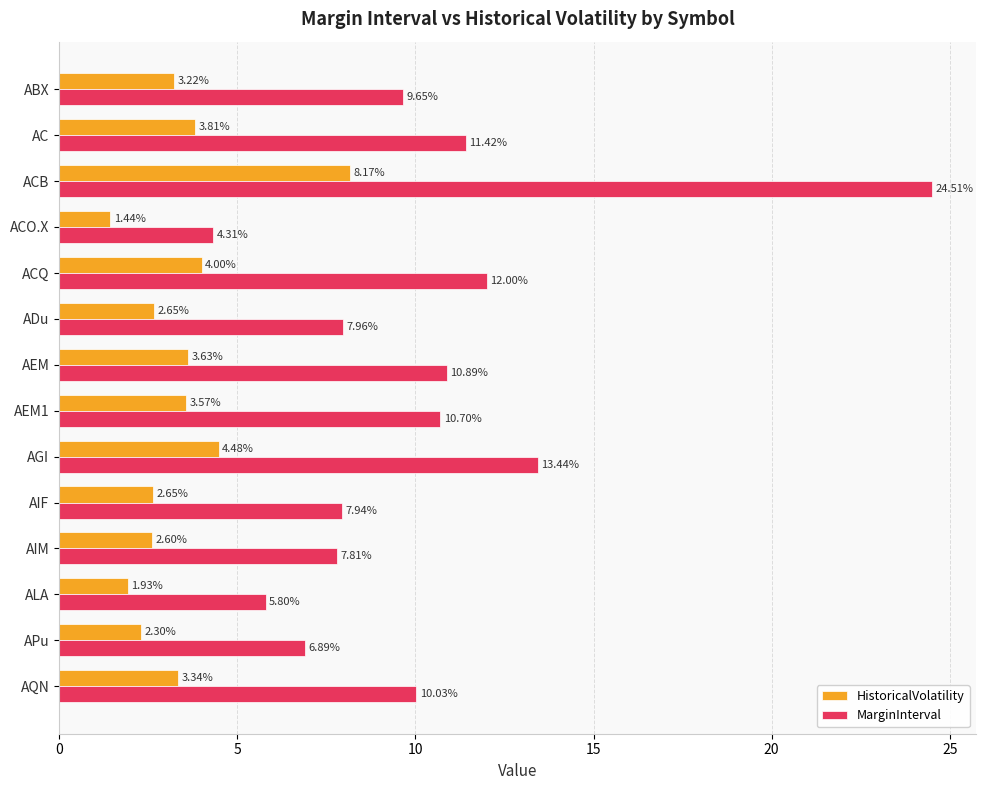

Which series has the largest total across all categories?

MarginInterval